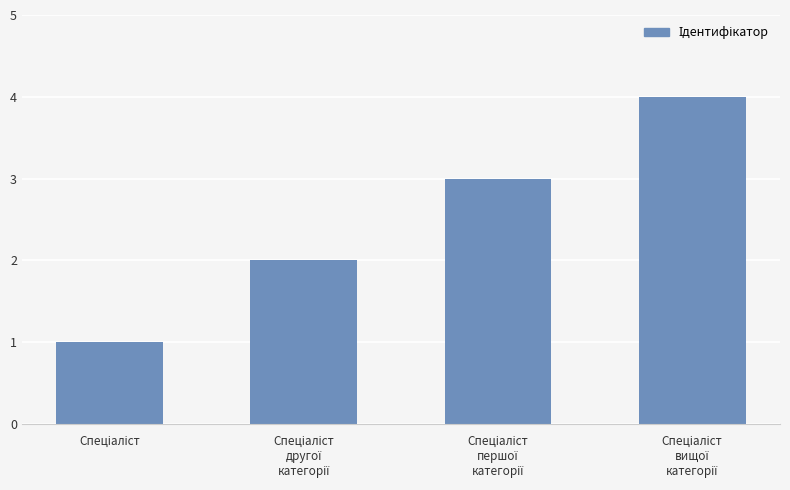

What is the difference between the maximum and minimum values?

3